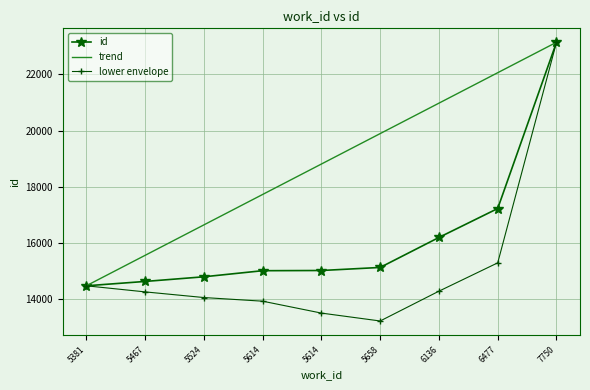

What are all the series names shown in the legend?

id, trend, lower envelope